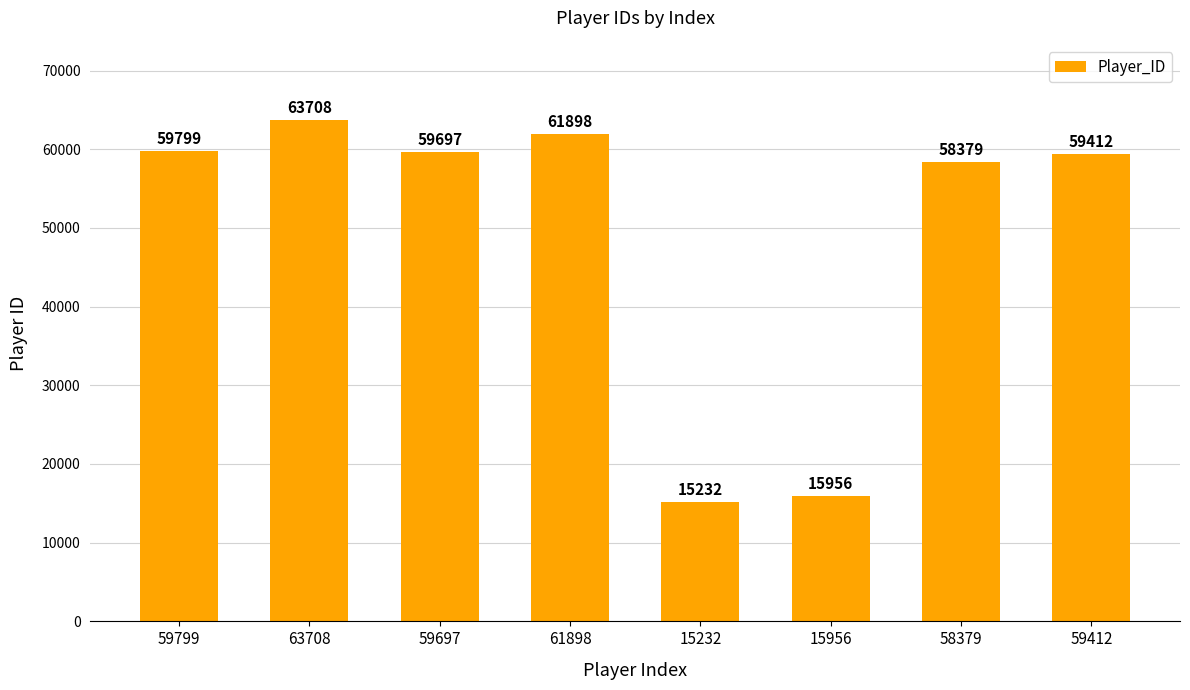

What is the minimum value shown in the chart?

15232